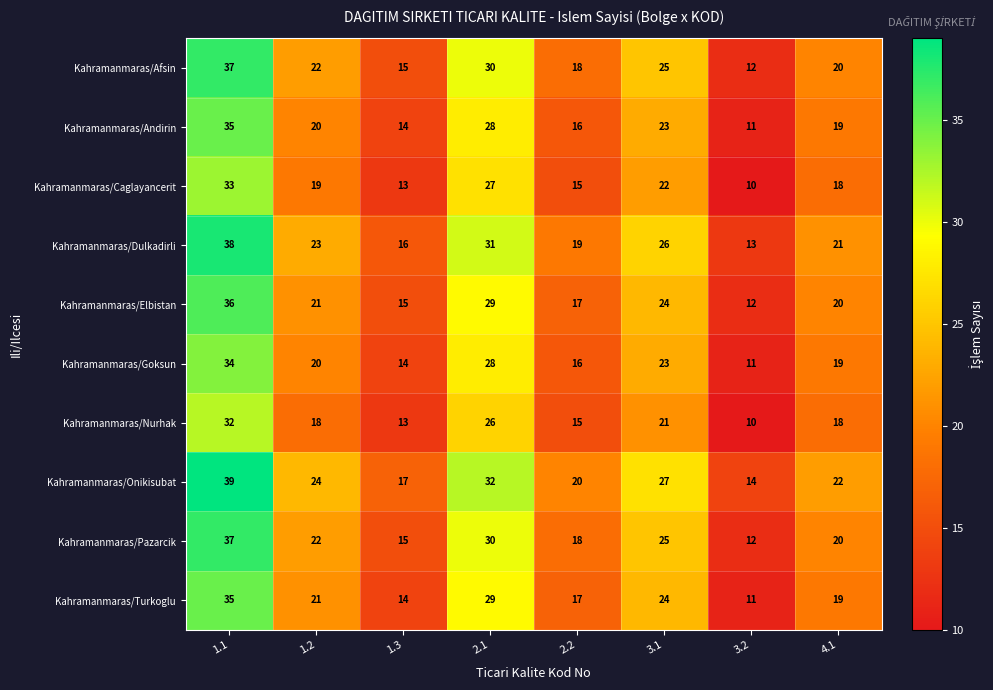

Which series has the largest total across all categories?

Kahramanmaras/Onikisubat